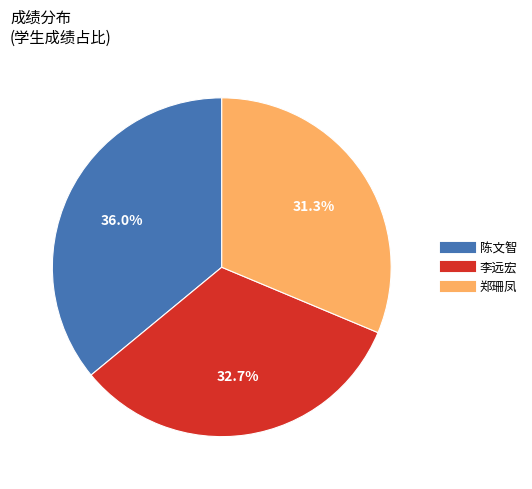

To the nearest percent, what portion does 陈文智 represent?

36%